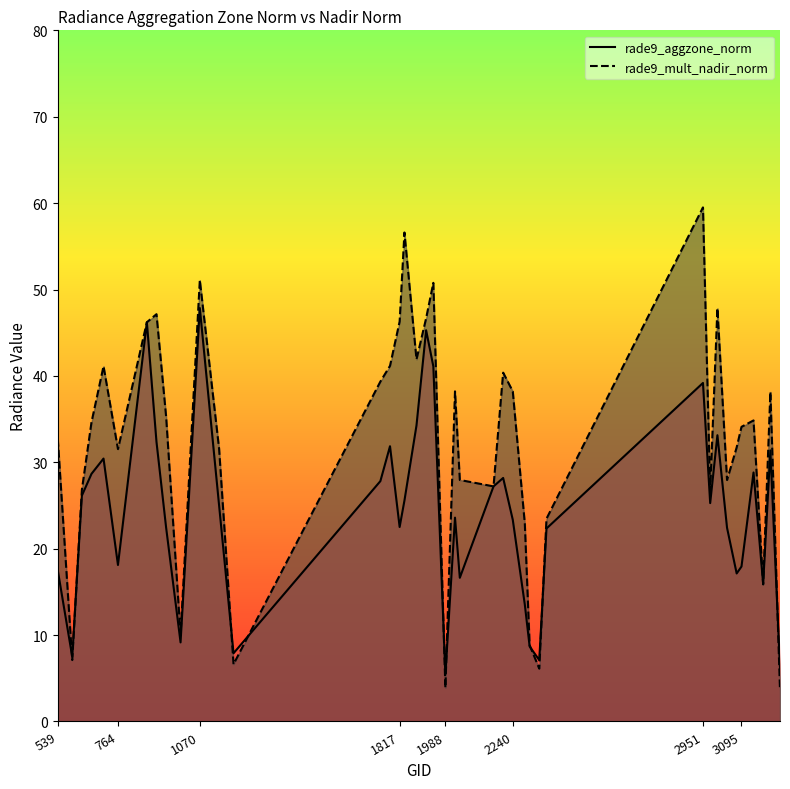

At how many categories does at least one series exceed 49?

4